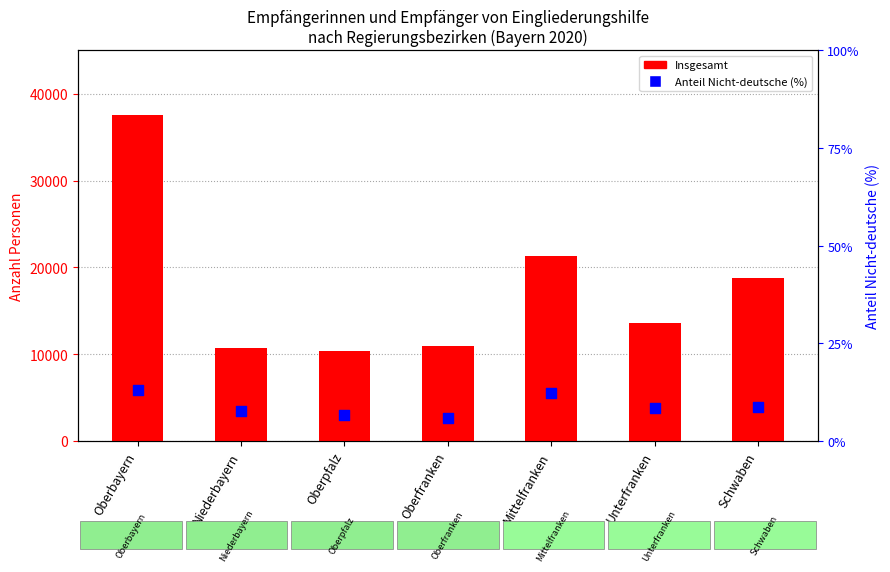

What is the total value across all series at Niederbayern?

10687.7